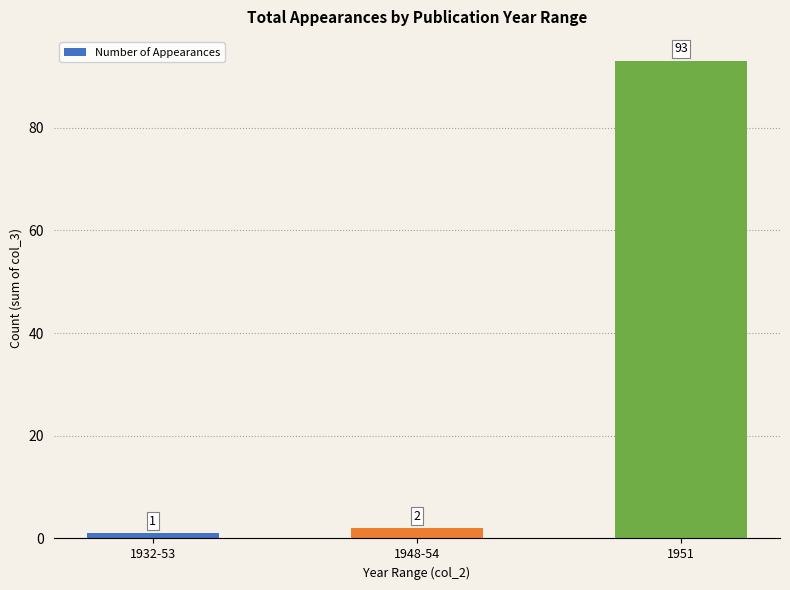

Reading right to left, list all the values displayed in this chart.

93	2	1